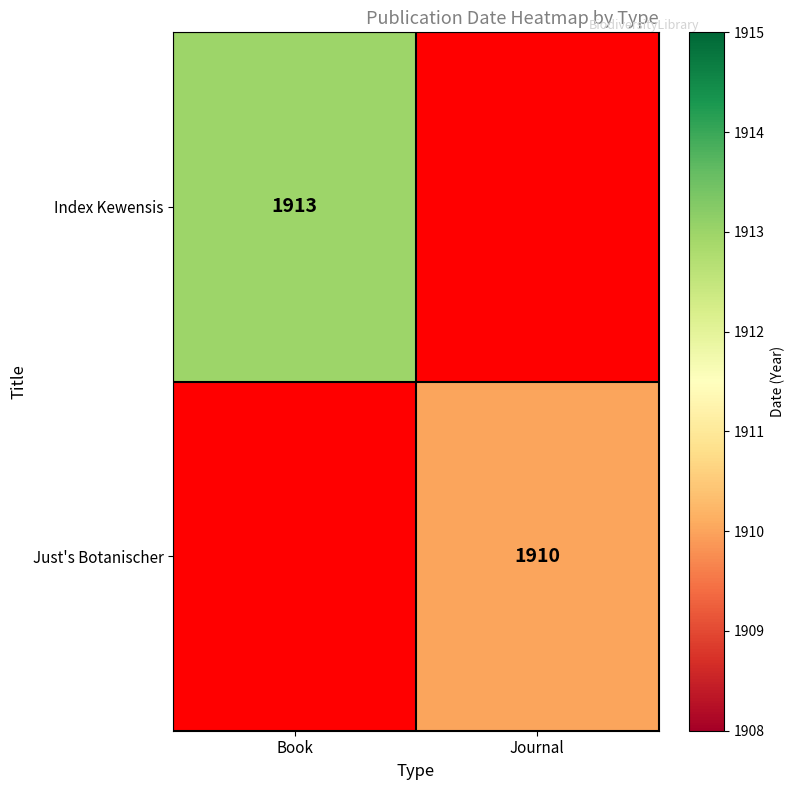

Is the value of Just's Botanischer at Journal greater than the value of Index Kewensis at Book?

No